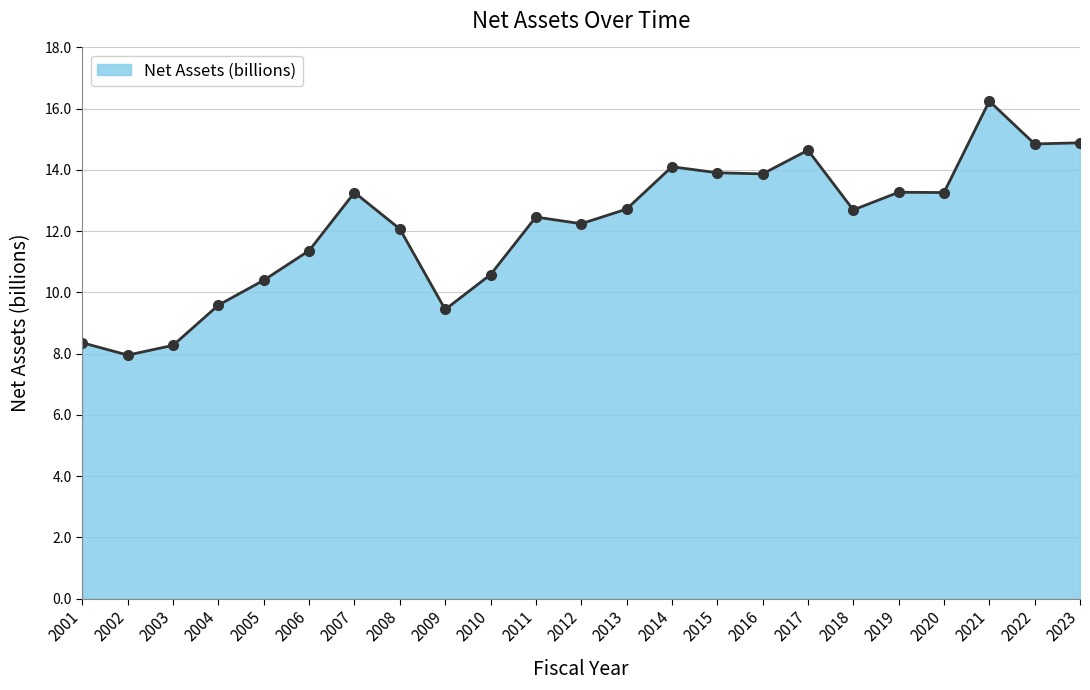

True or false: there are more than 0 points higher than both neighbors.

True